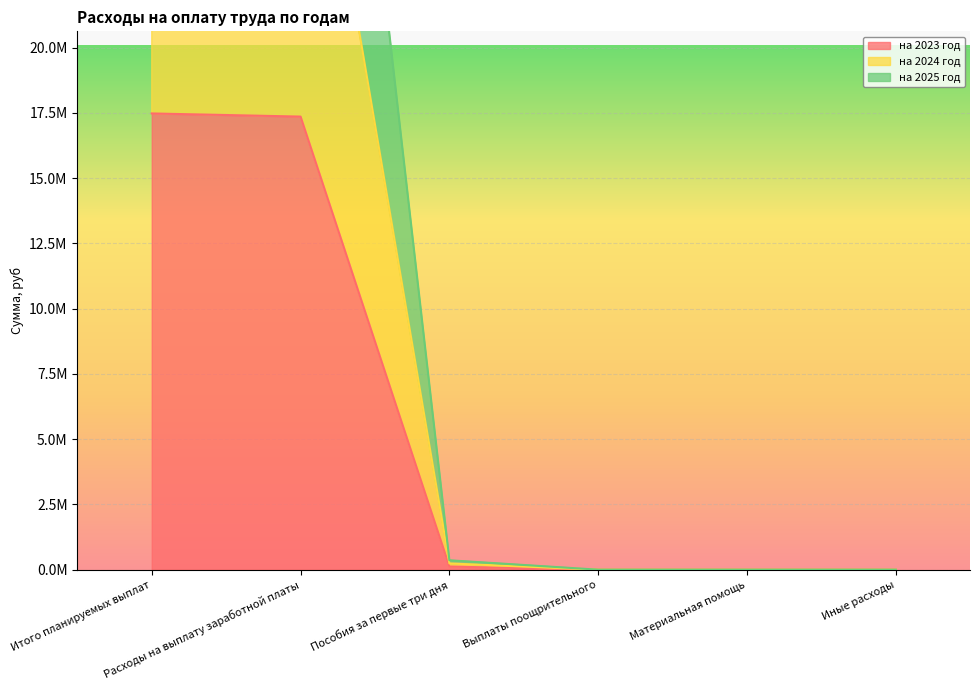

Which series has the largest total across all categories?

на 2024 год